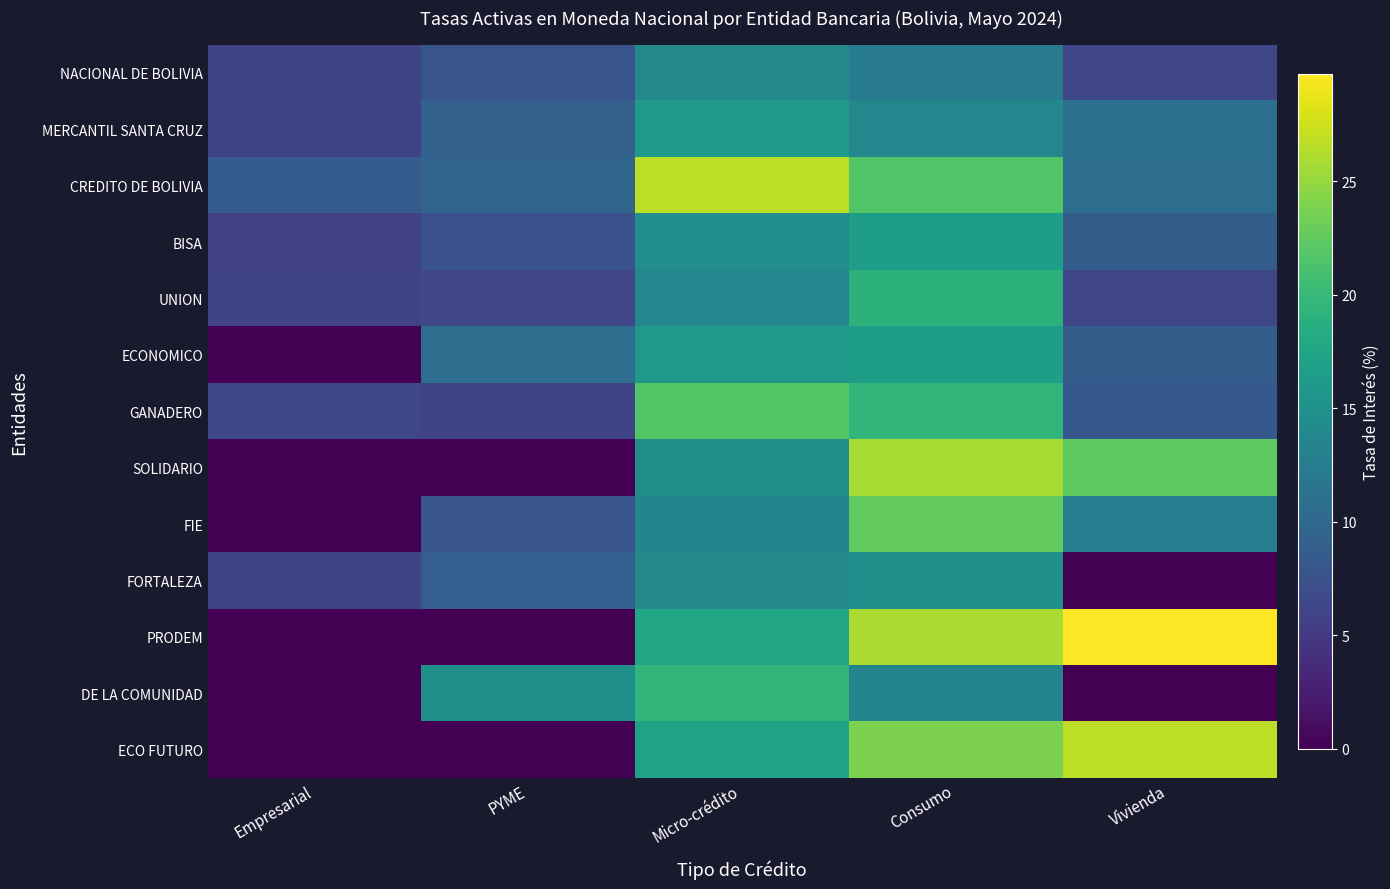

Which series has the largest total across all categories?

CREDITO DE BOLIVIA